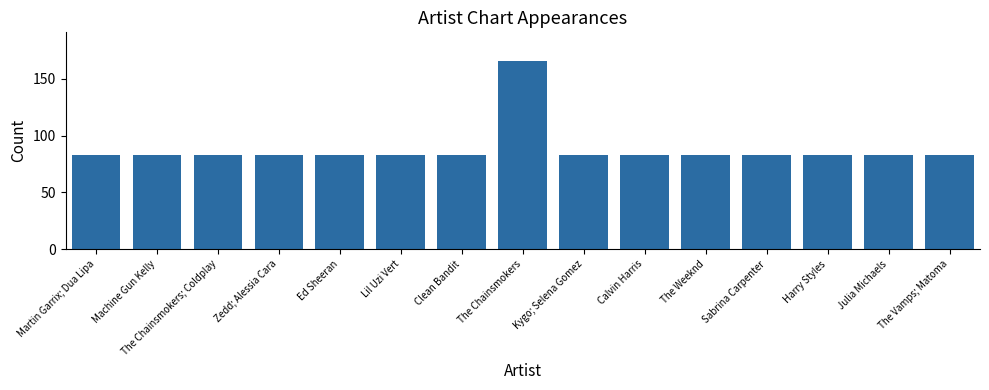

The chart shows a value of 149 at Julia Michaels. True or false?

False